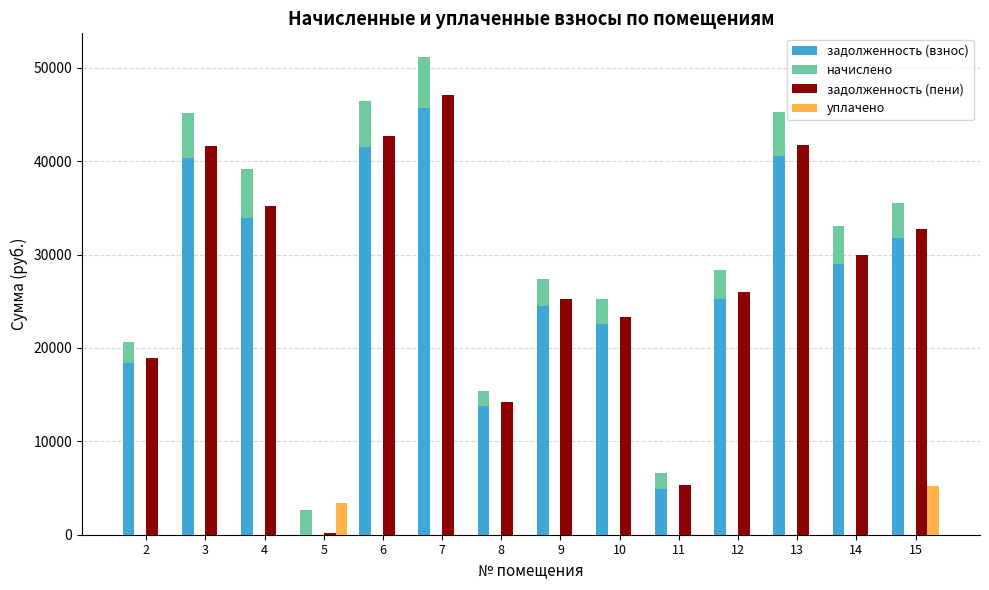

Which has a higher value, 2 or 12?

12